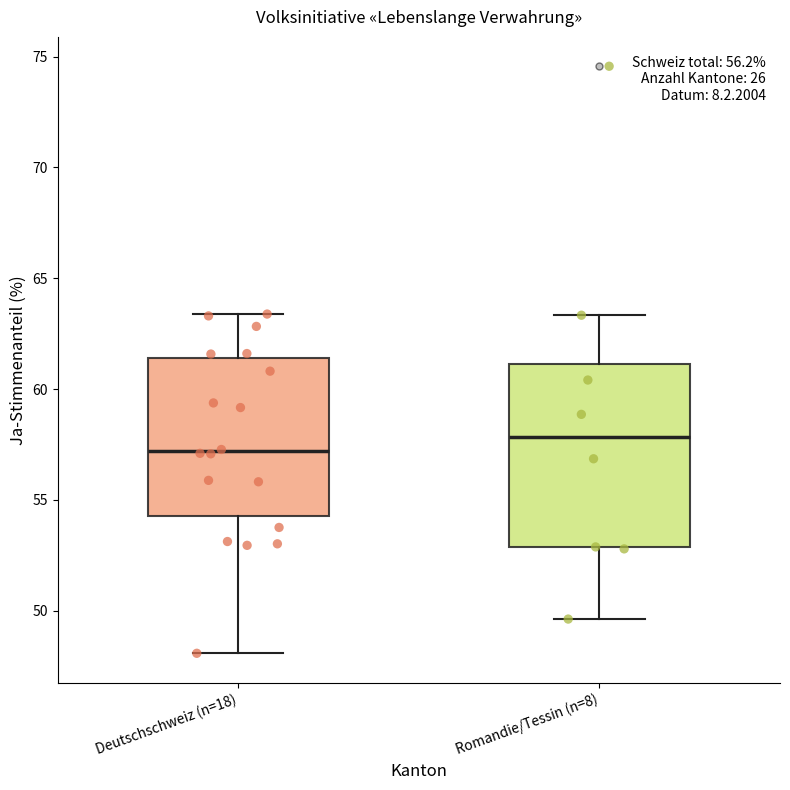

Which box's median line is the lowest?

Deutschschweiz (n=18)